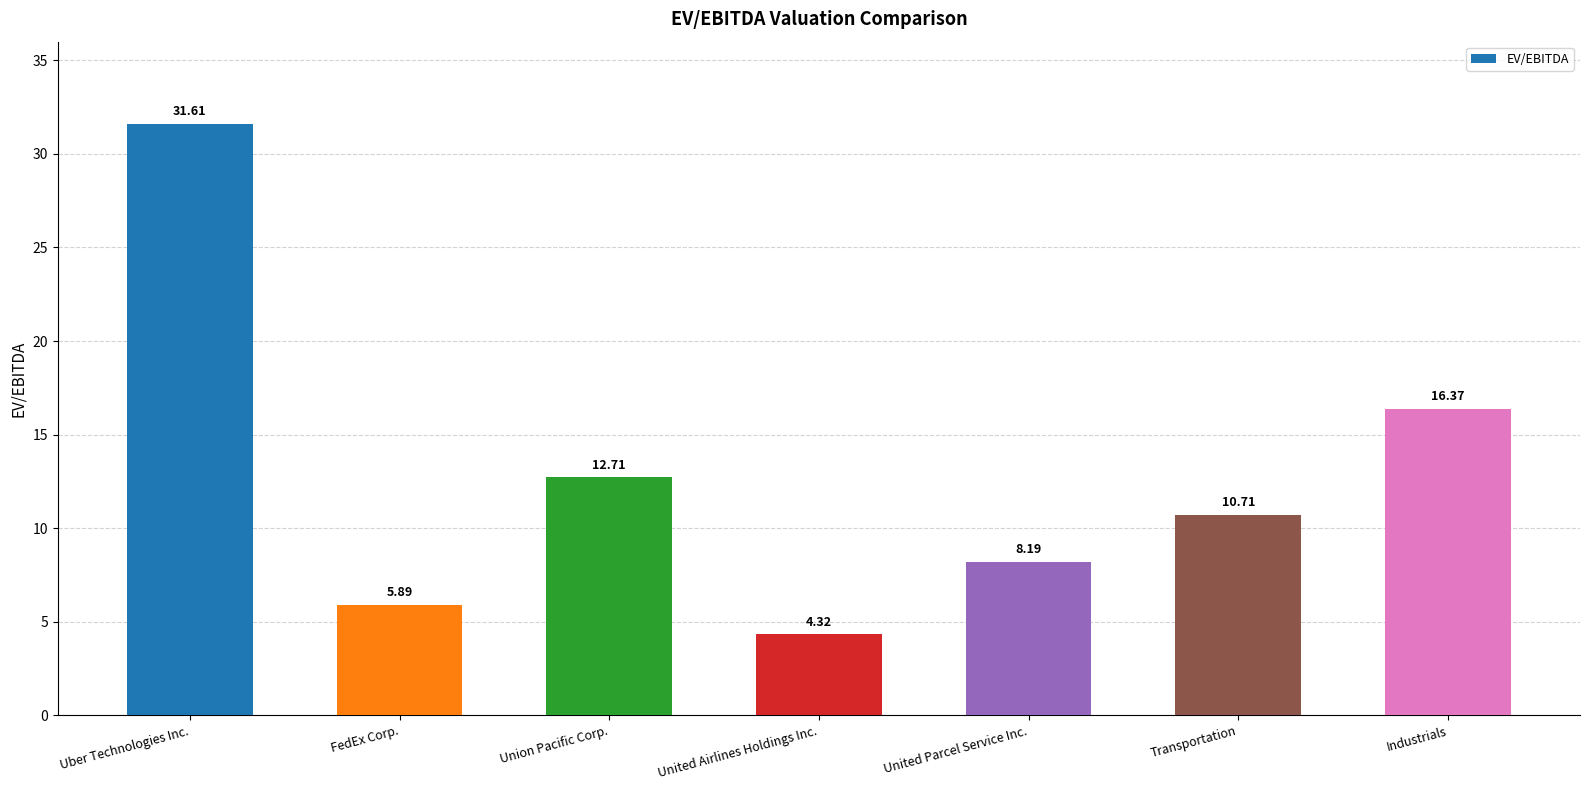

What is the approximate value at United Parcel Service Inc.?

8.2